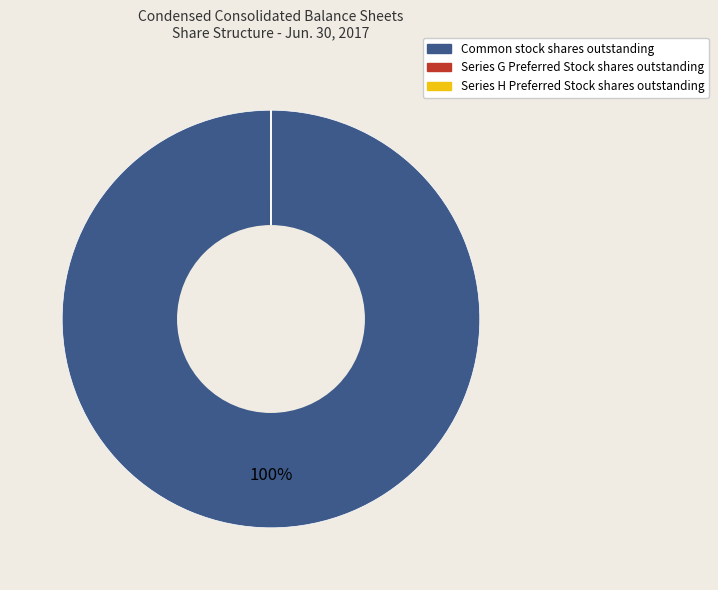

The Common stock shares outstanding slice represents 100% of the pie. True or false?

True